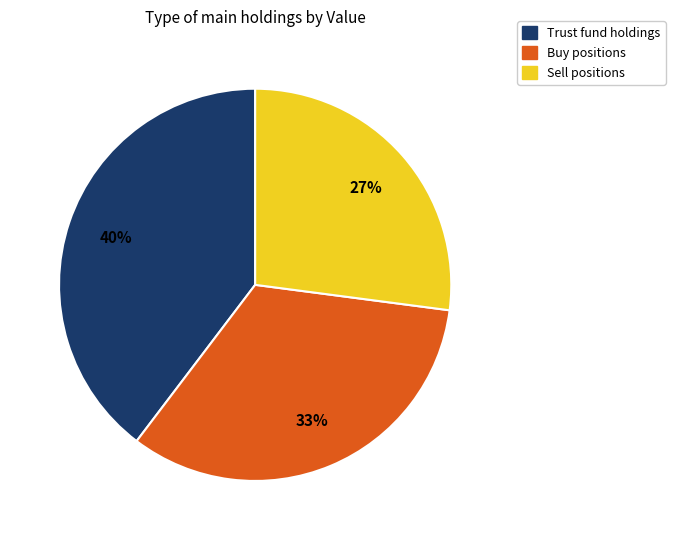

To the nearest percent, what is the average slice percentage?

33%